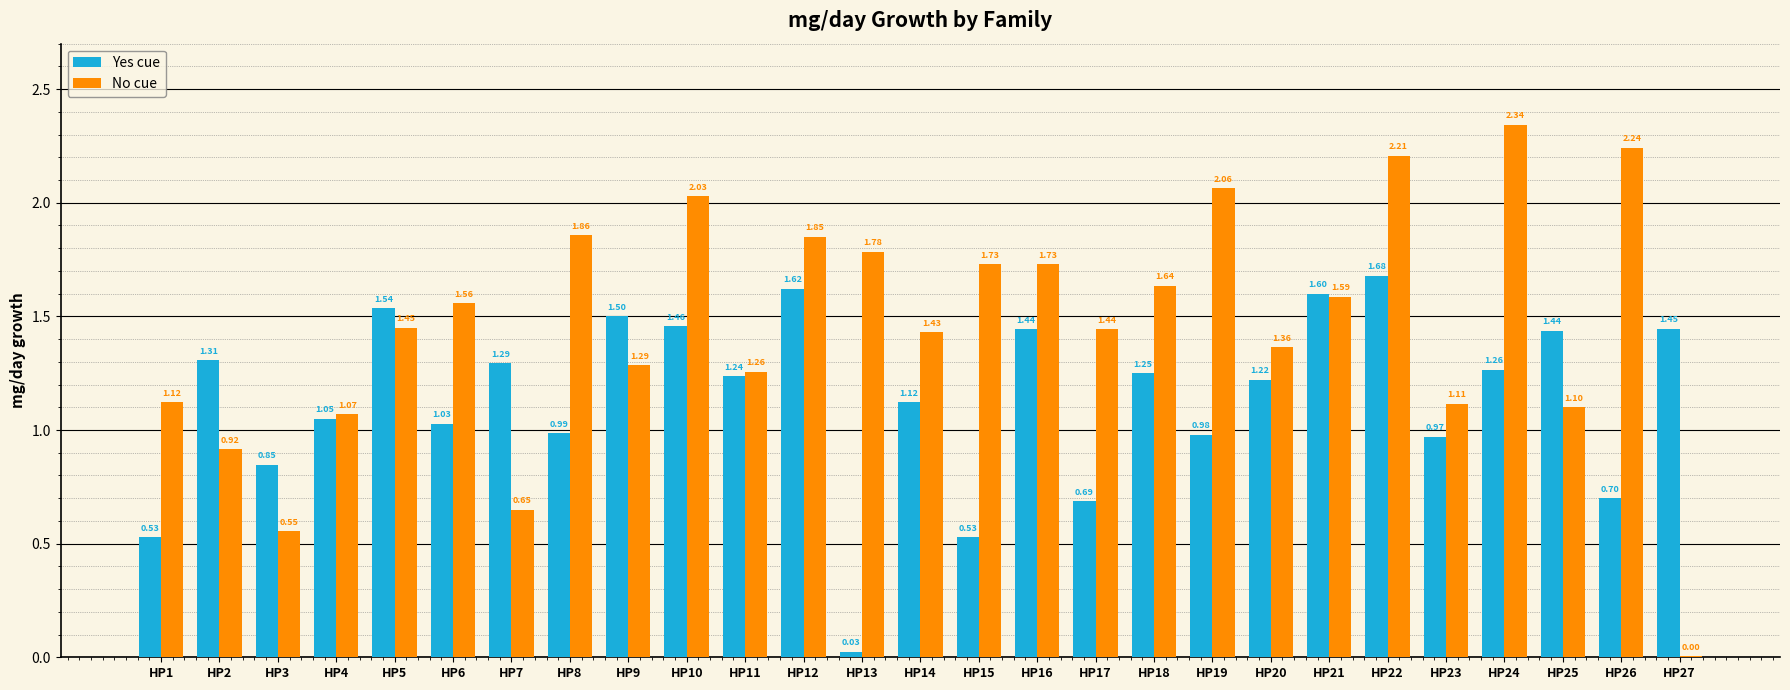

Which series has the largest range (max minus min)?

No cue